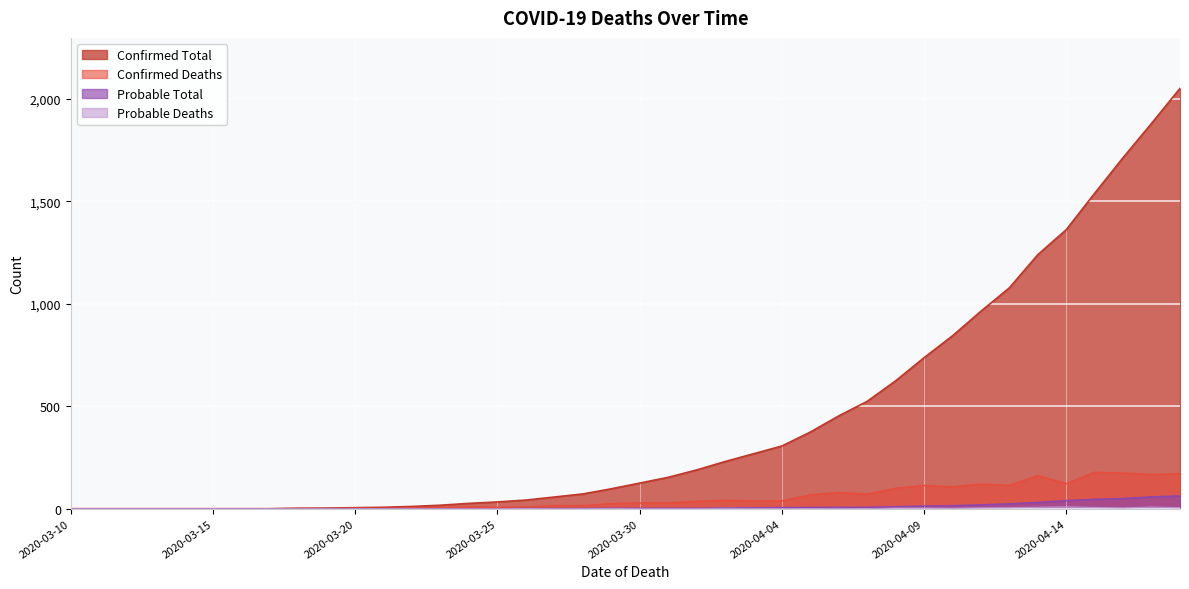

Which series has the largest total across all categories?

Confirmed Total